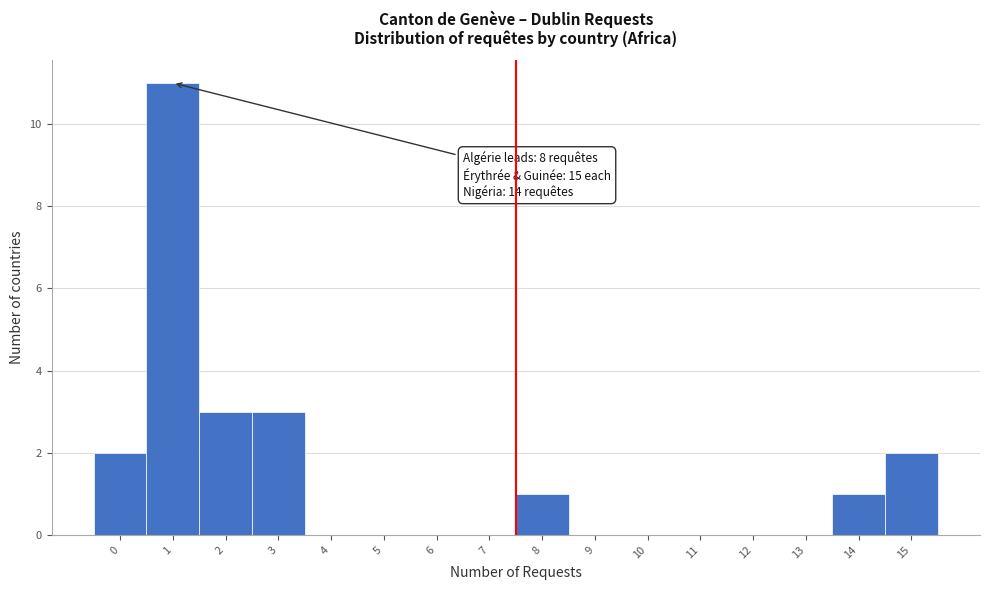

Reading left to right, what are all the values shown in this chart?

0=2	1=11	2=3	3=3	4=0	5=0	6=0	7=0	8=1	9=0	10=0	11=0	12=0	13=0	14=1	15=2